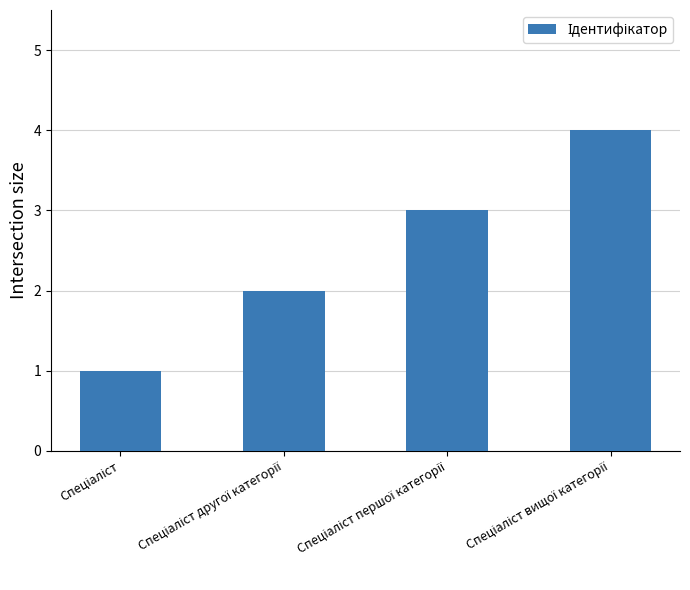

What is the sum of all values?

10